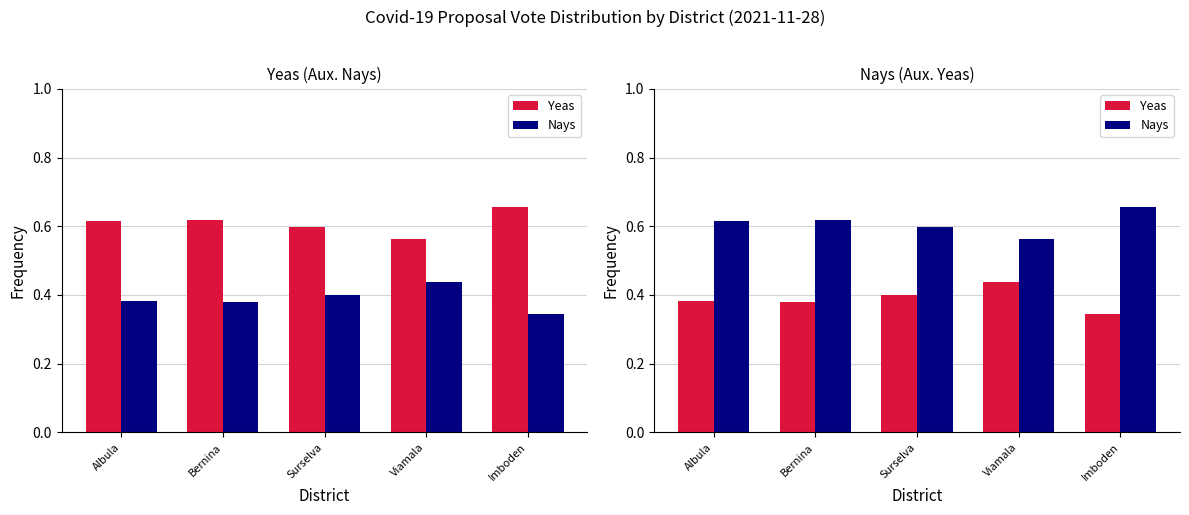

Count the Nays values in the range 0 to 1.

5